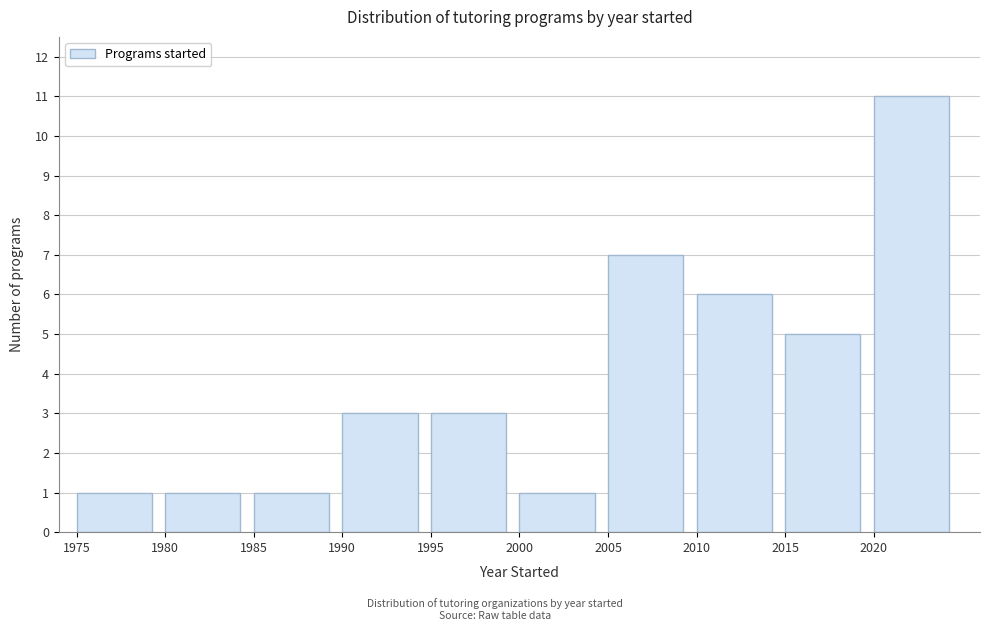

What is the height of the bar covering 1985 to 1990 on the x-axis? The values are not printed on the chart, so give them approximately, as read against the axis.

1